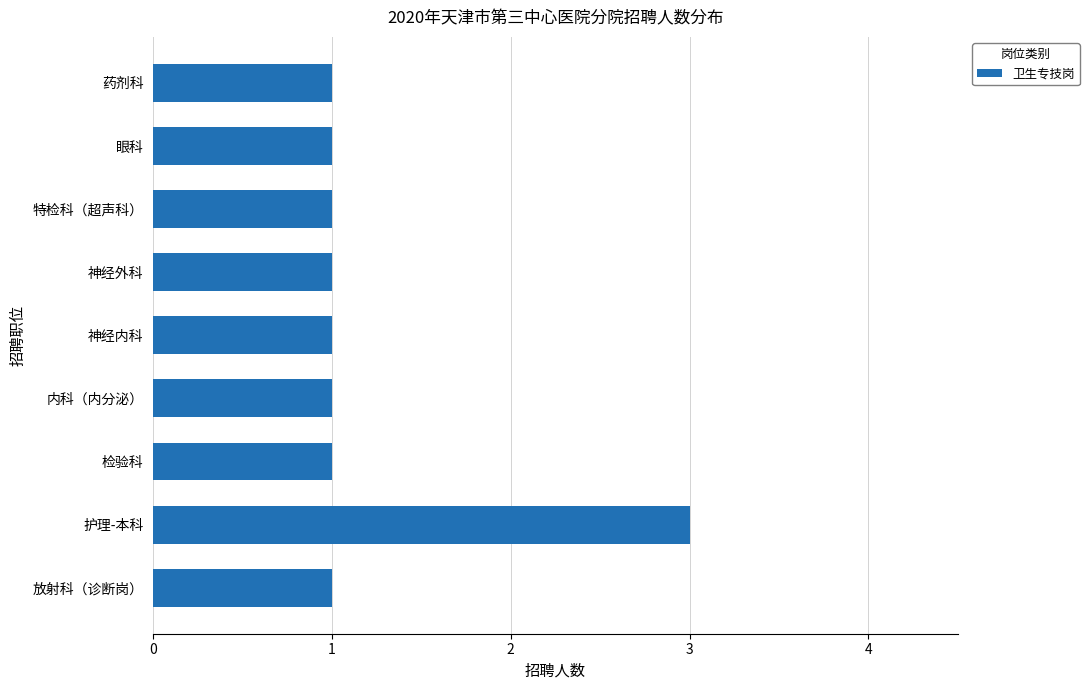

Count the number of data series in this chart.

1